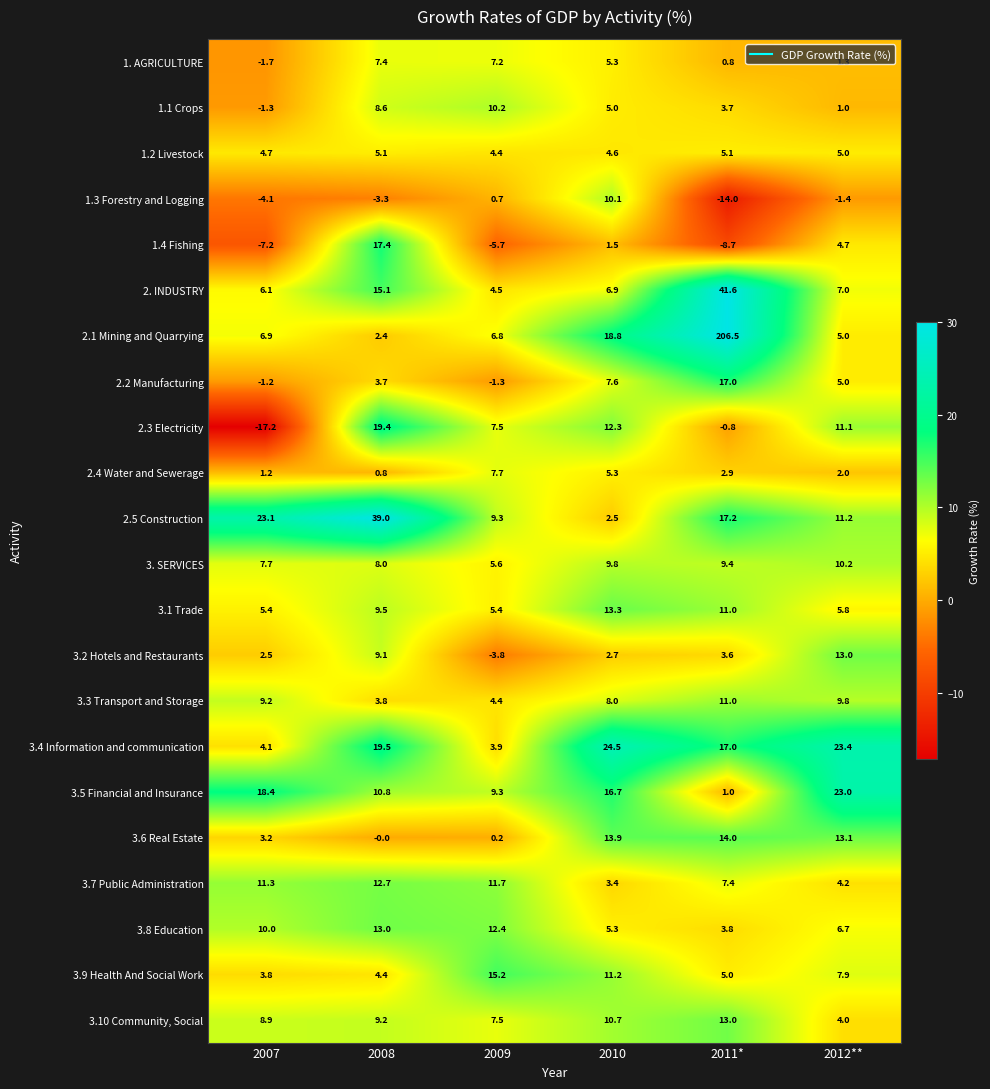

What is the sum of the 3.8 Education values at 2008 and 2009?

25.4